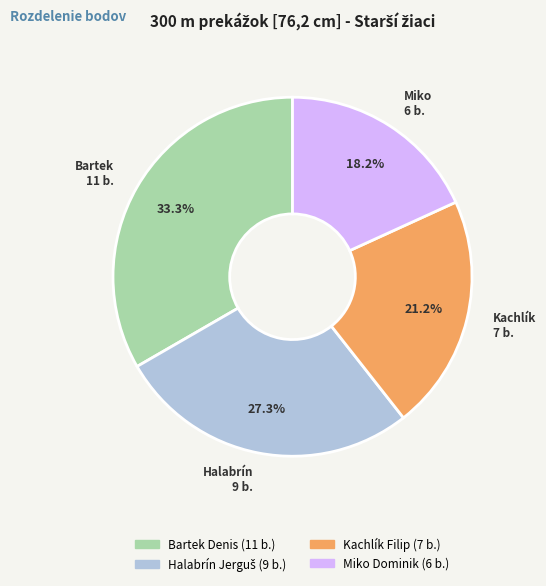

How many segments does this pie chart have?

4